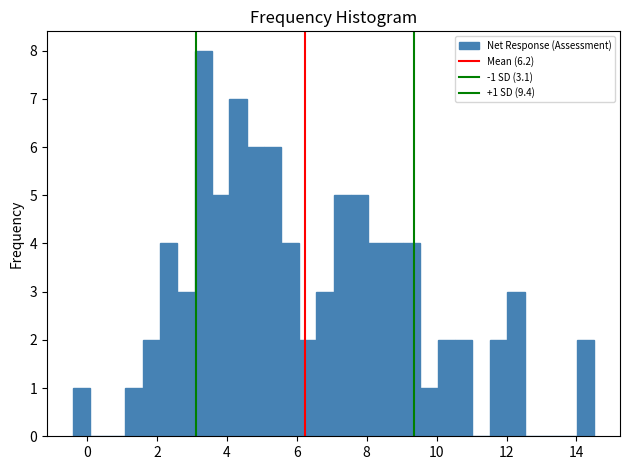

Around what value on the x-axis is the tallest bar? Give the approximate position of its centre, as read against the axis.

3.4